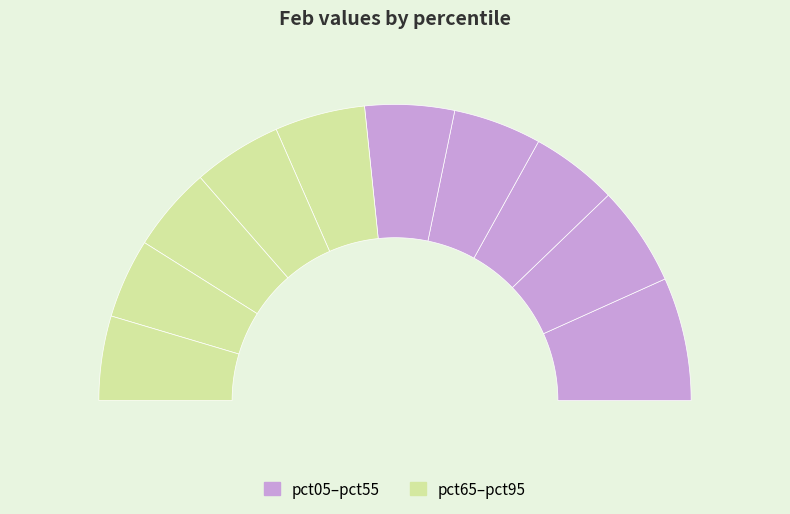

Is it true that pct85 is 9% of the pie?

True